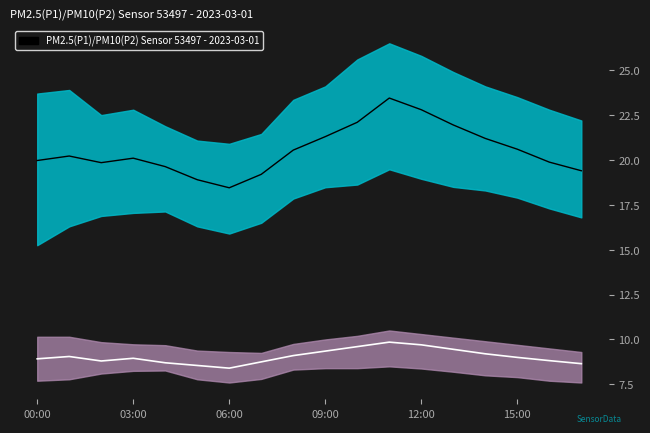

Which has a higher value, 10 or 06:00?

10